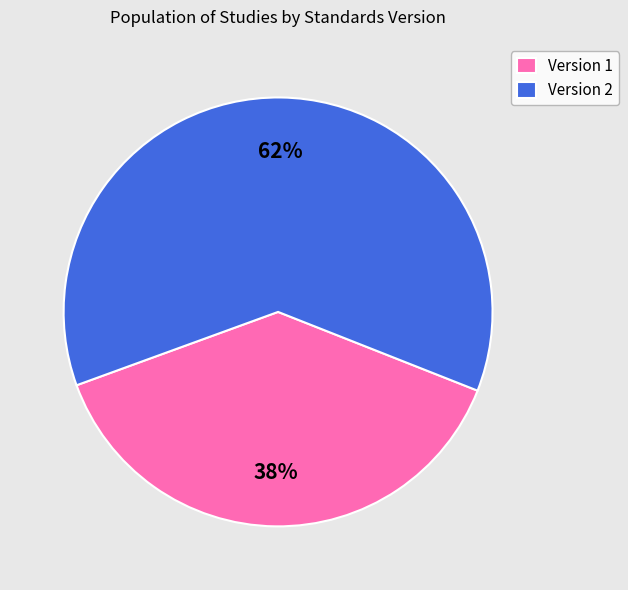

To the nearest percent, what portion does Version 1 represent?

38%